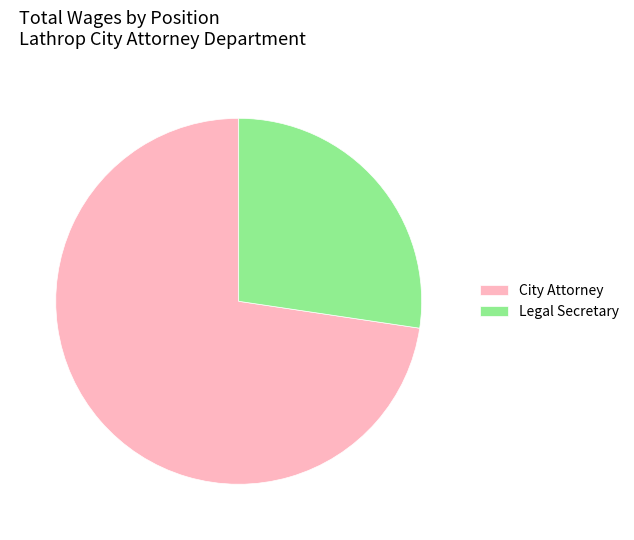

What is the largest slice in the pie chart?

City Attorney